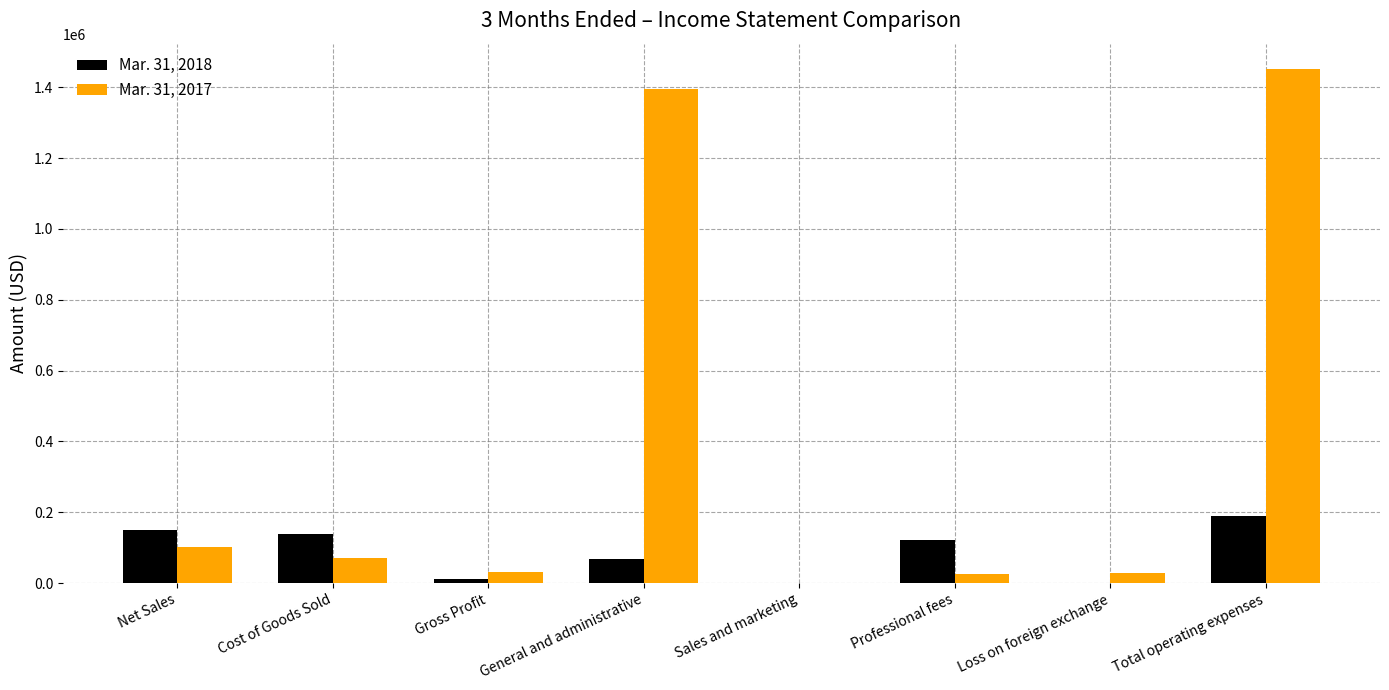

Is it true that Mar. 31, 2018 equals 220345 at Cost of Goods Sold?

False